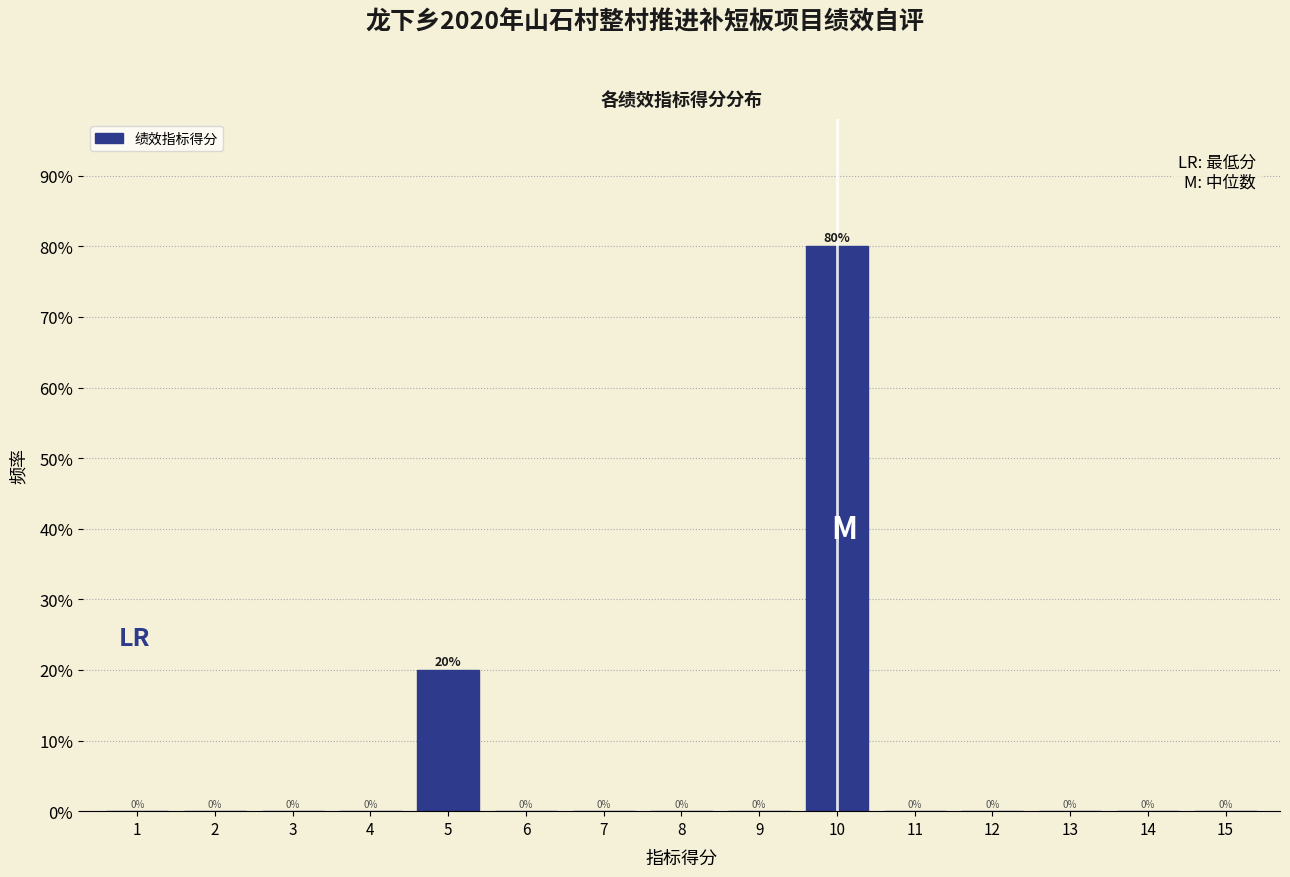

Reading left to right, what are all the values shown in this chart?

1=0	2=0	3=0	4=0	5=20	6=0	7=0	8=0	9=0	10=80	11=0	12=0	13=0	14=0	15=0